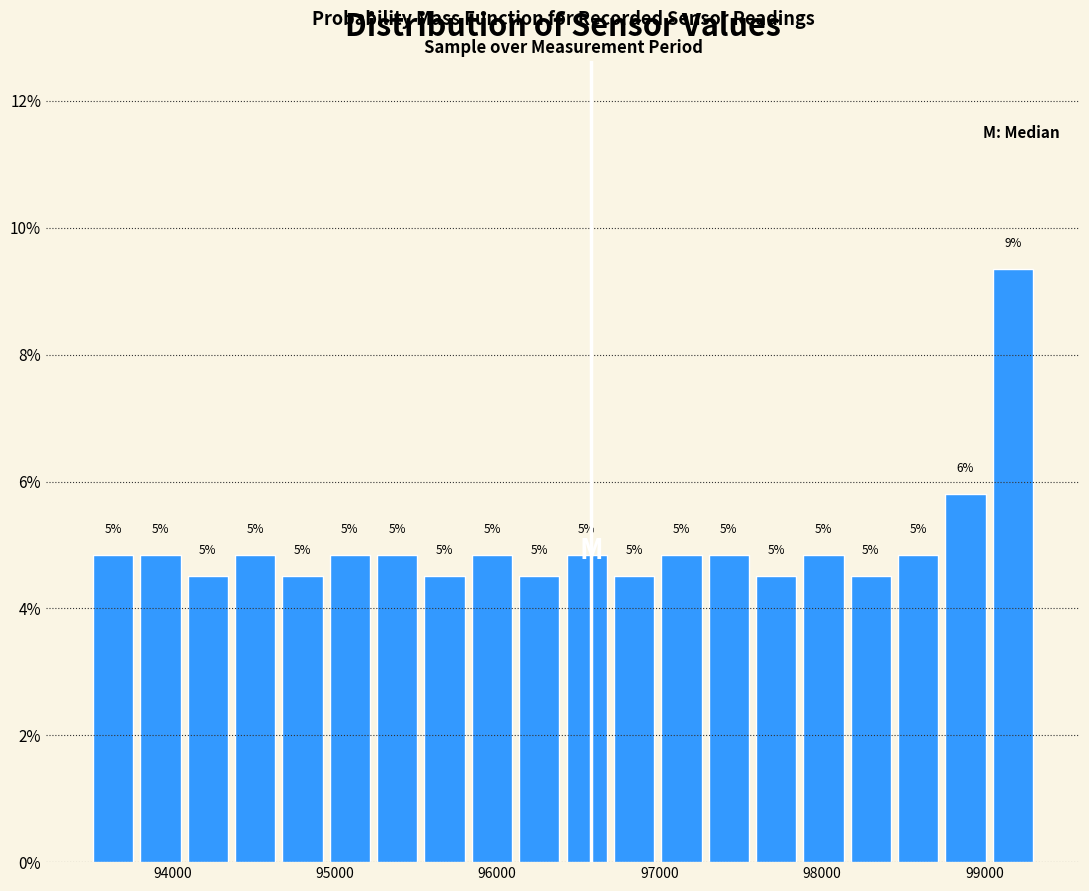

Read against the x-axis, roughly where is the centre of the tallest bar?

99200